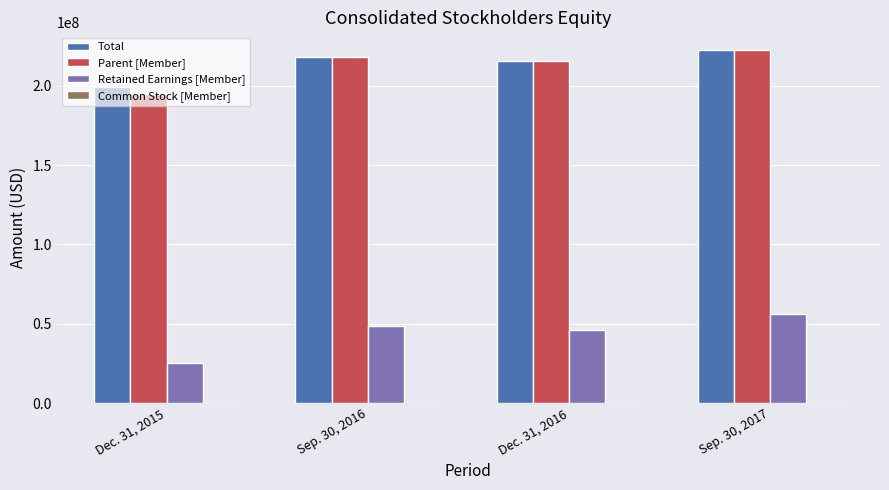

What is the greatest value displayed?

222583767